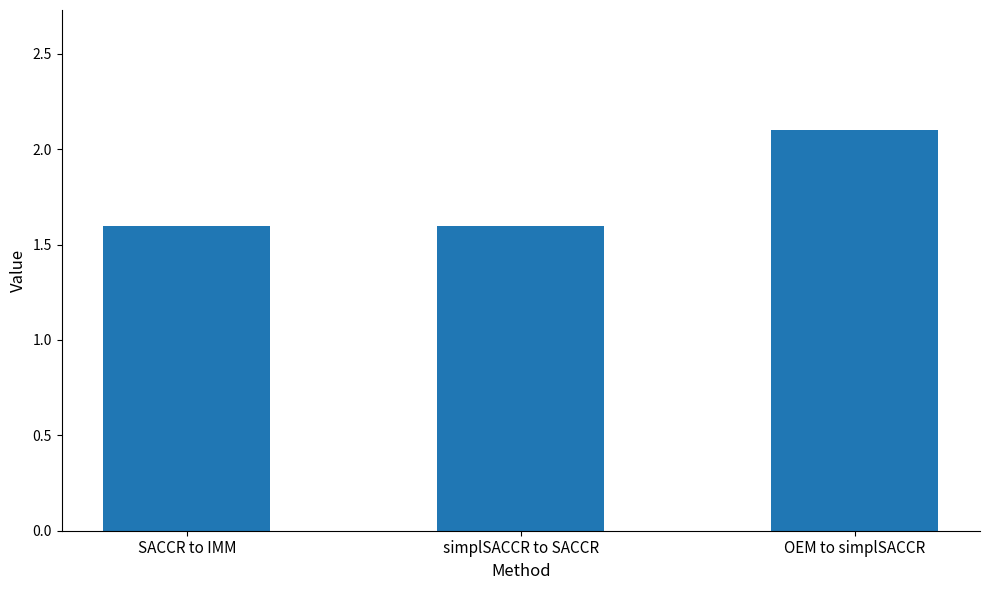

What is the sum of all values?

5.3